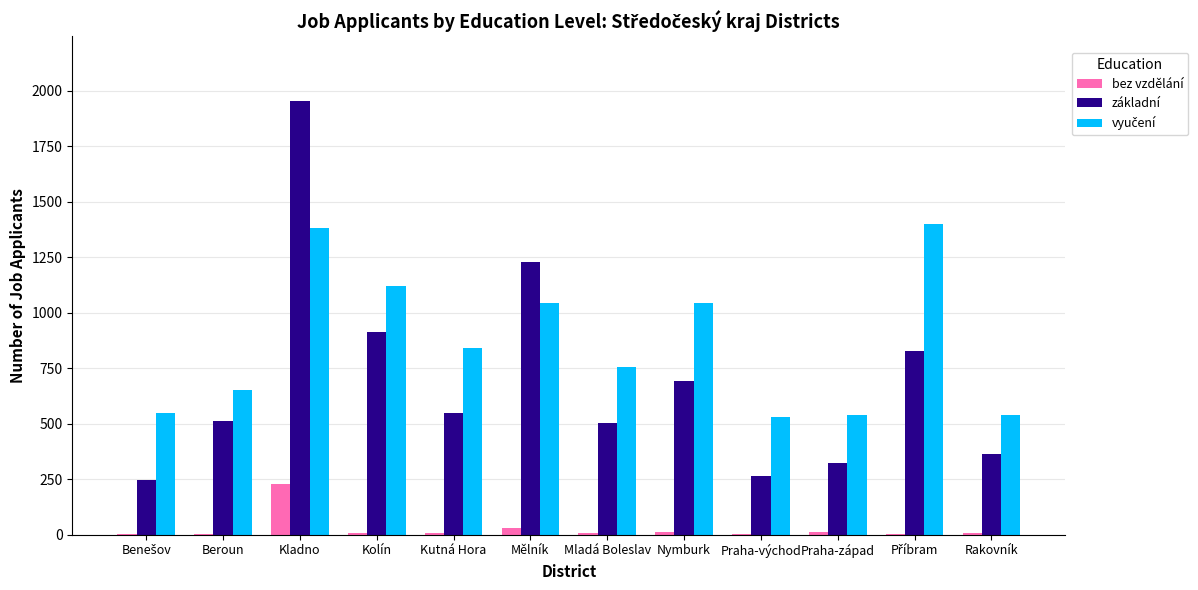

Is the value of bez vzdělání at Nymburk greater than the value of základní at Nymburk?

No